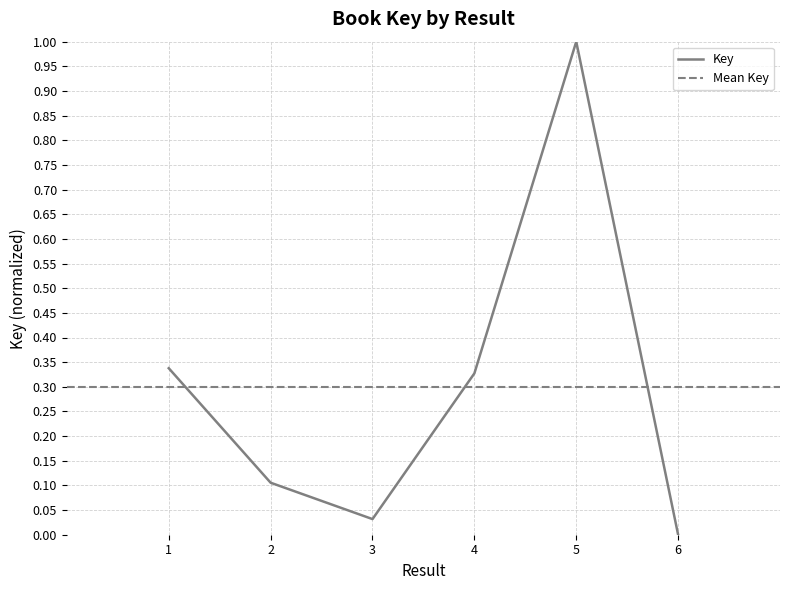

Rank the categories by value from highest to lowest.

5, 1, 4, 2, 3, 6